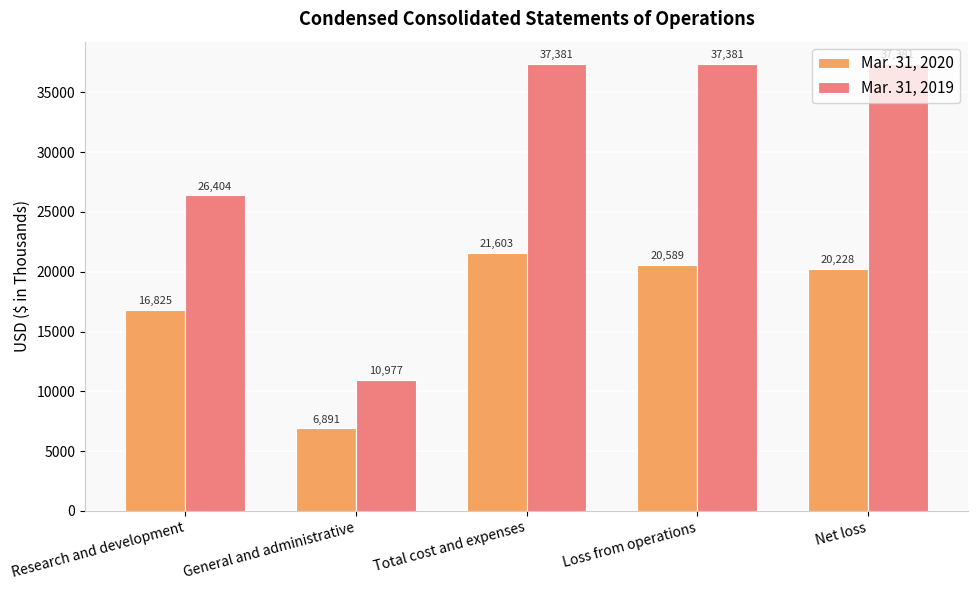

Is the value of Mar. 31, 2019 at Total cost and expenses greater than the value of Mar. 31, 2020 at Research and development?

Yes